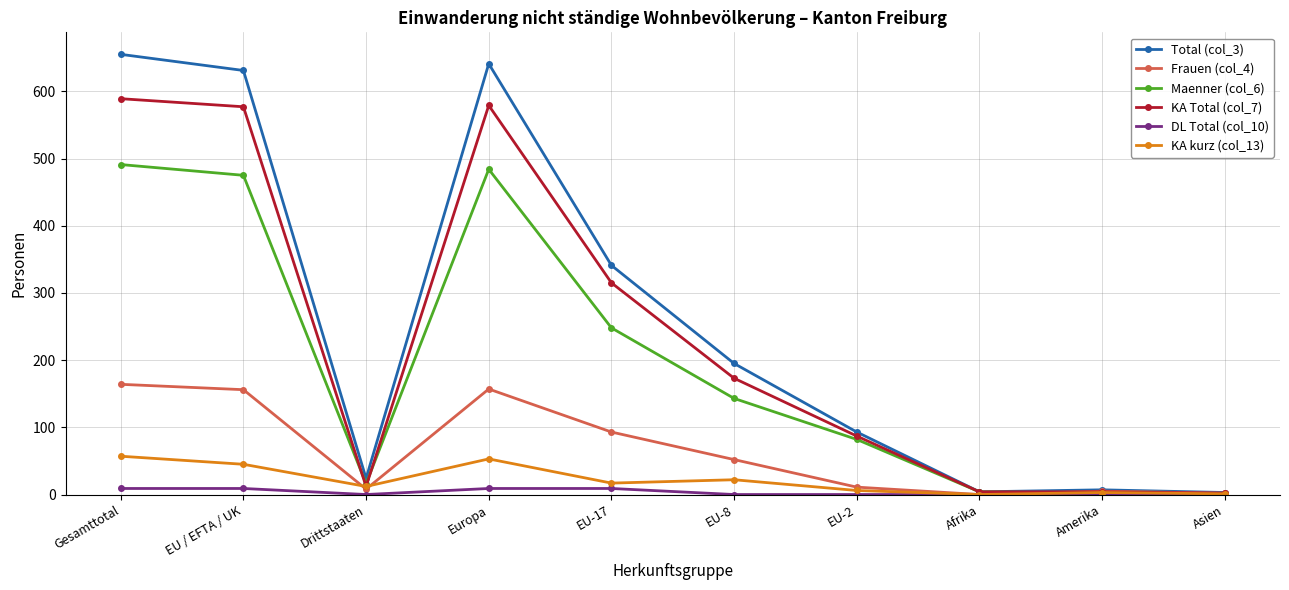

At which category does KA Total (col_7) reach its first local valley?

Drittstaaten